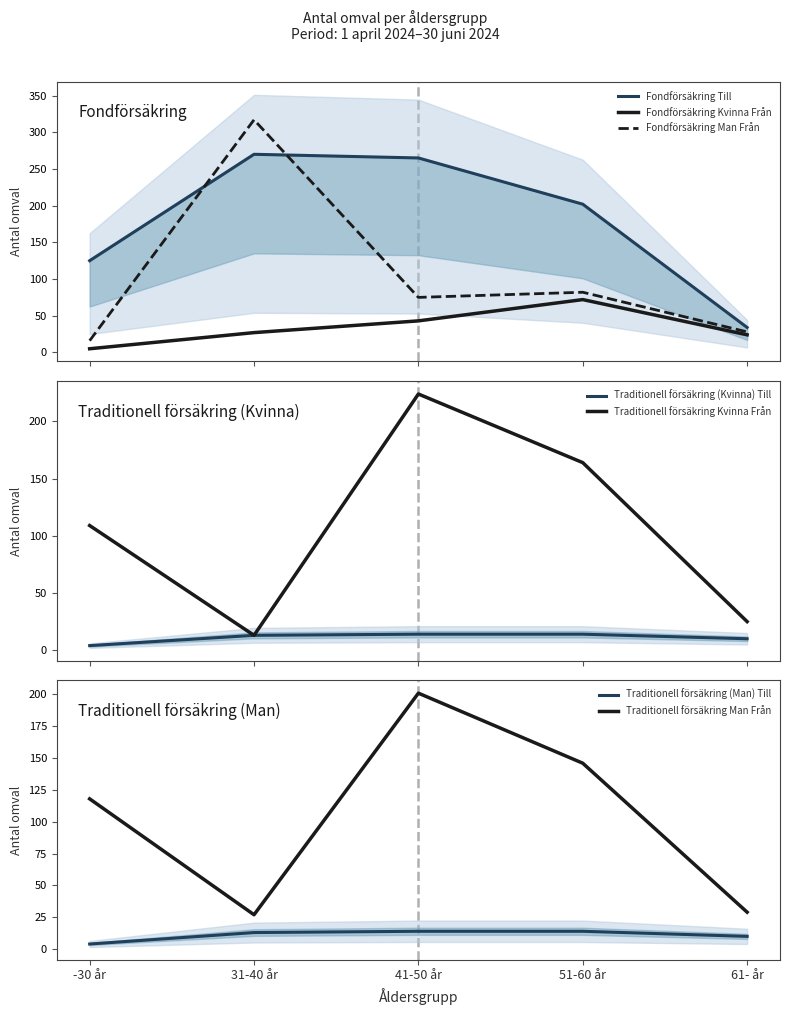

What position from the left is 51-60 år?

4